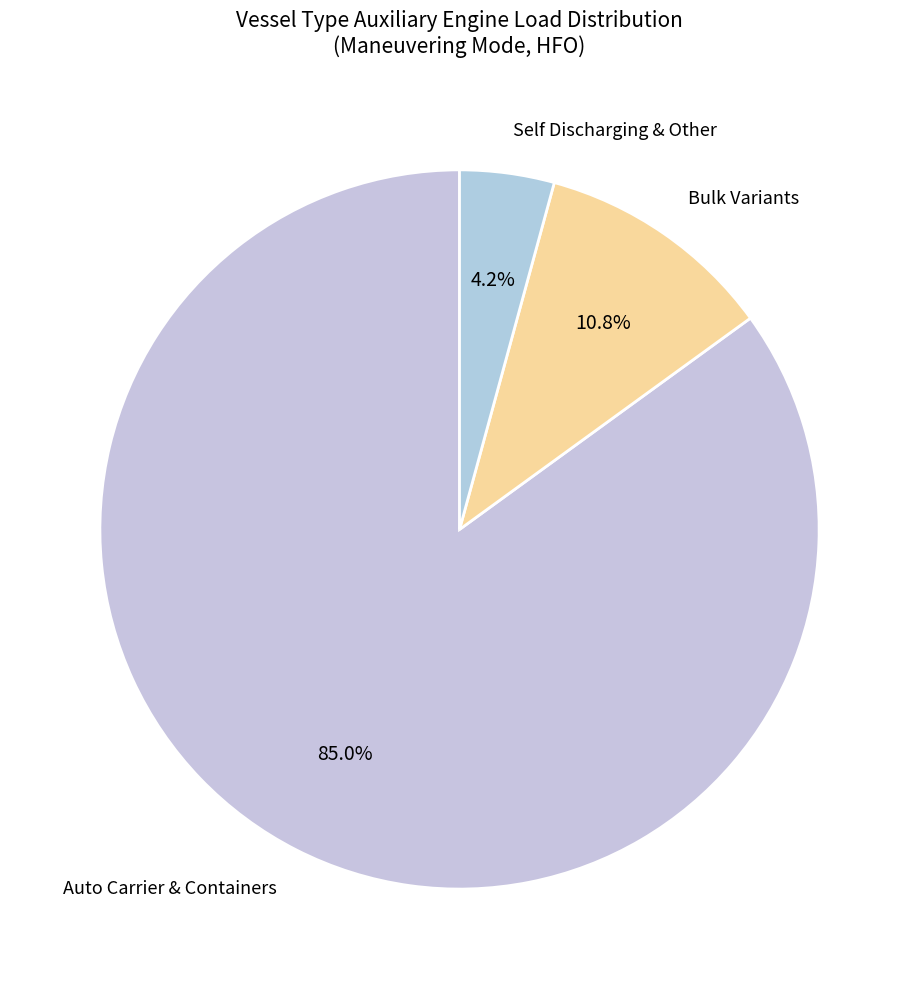

Which has a higher value, Auto Carrier & Containers or Bulk Variants?

Auto Carrier & Containers